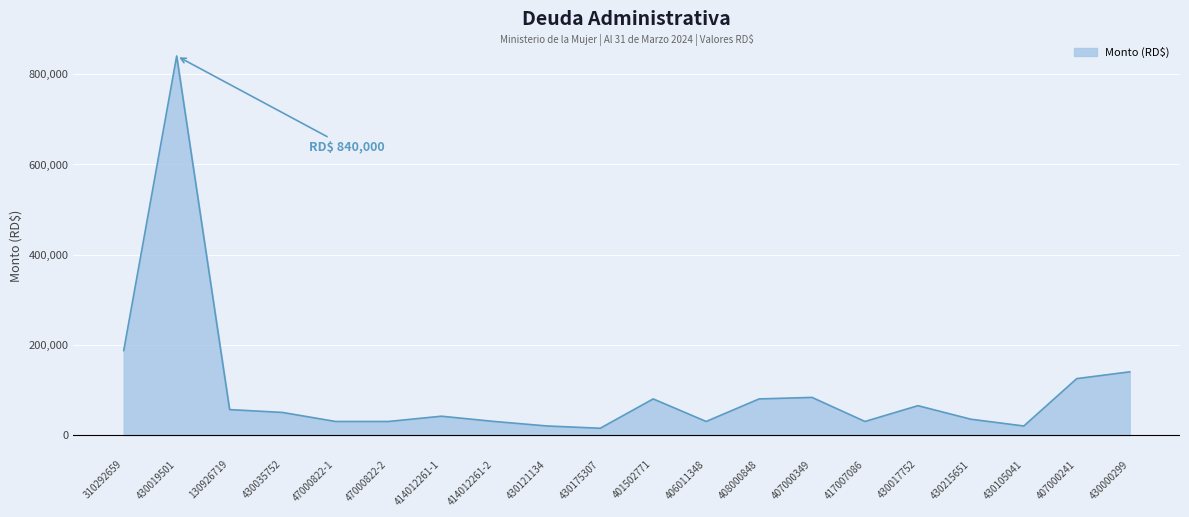

What position from the left is 47000822-2?

6